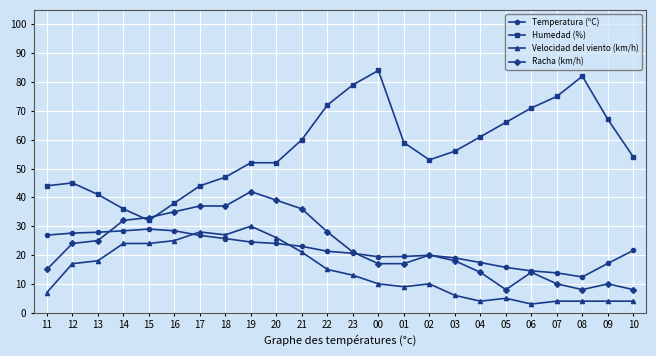

What is the sum of the Racha (km/h) values at 07 and 22?

38.0